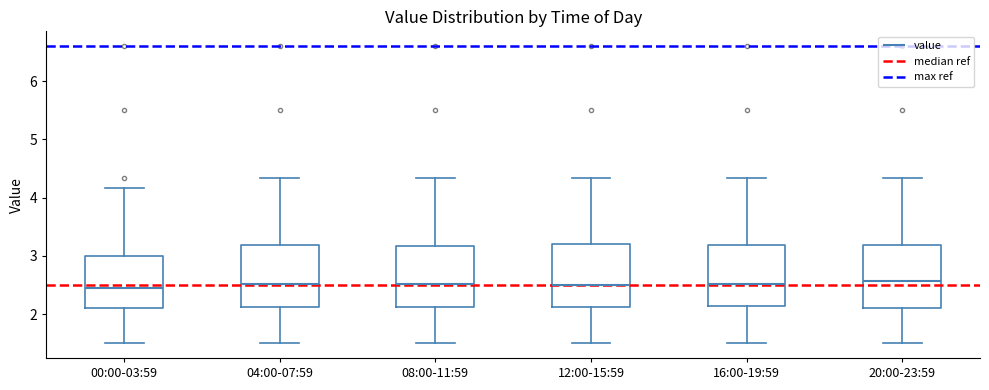

Reading left to right, read every box against the y-axis: the position of its median line, the range the box covers, and the ends of its whiskers. The values are not printed on the chart, so give them approximately, as read against the axis.

00:00-03:59: median 2.5, box 2.1 to 3.0, whiskers 1.5 to 4.2
04:00-07:59: median 2.5, box 2.1 to 3.2, whiskers 1.5 to 4.3
08:00-11:59: median 2.5, box 2.1 to 3.2, whiskers 1.5 to 4.3
12:00-15:59: median 2.5, box 2.1 to 3.2, whiskers 1.5 to 4.3
16:00-19:59: median 2.5, box 2.1 to 3.2, whiskers 1.5 to 4.3
20:00-23:59: median 2.6, box 2.1 to 3.2, whiskers 1.5 to 4.3